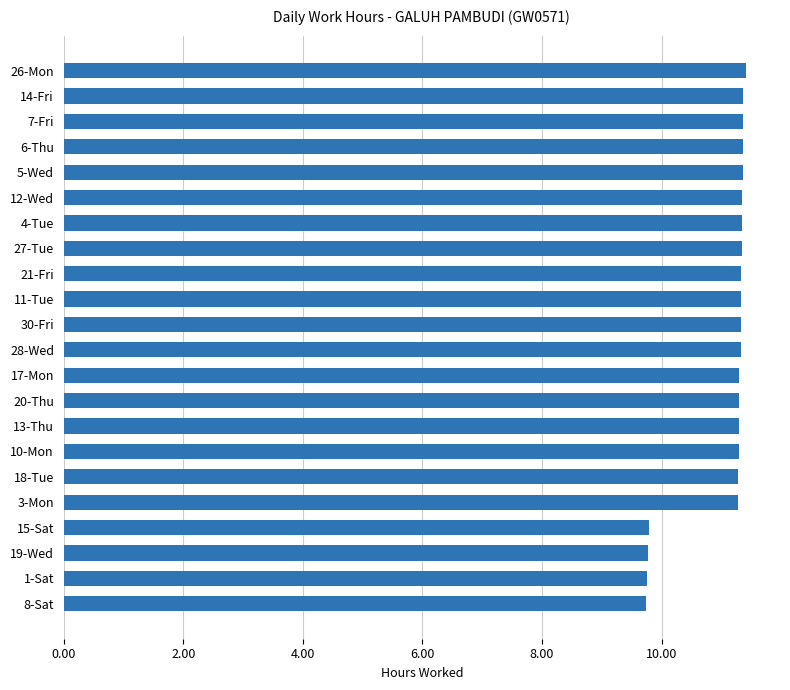

Does the chart contain stacked bars?

No